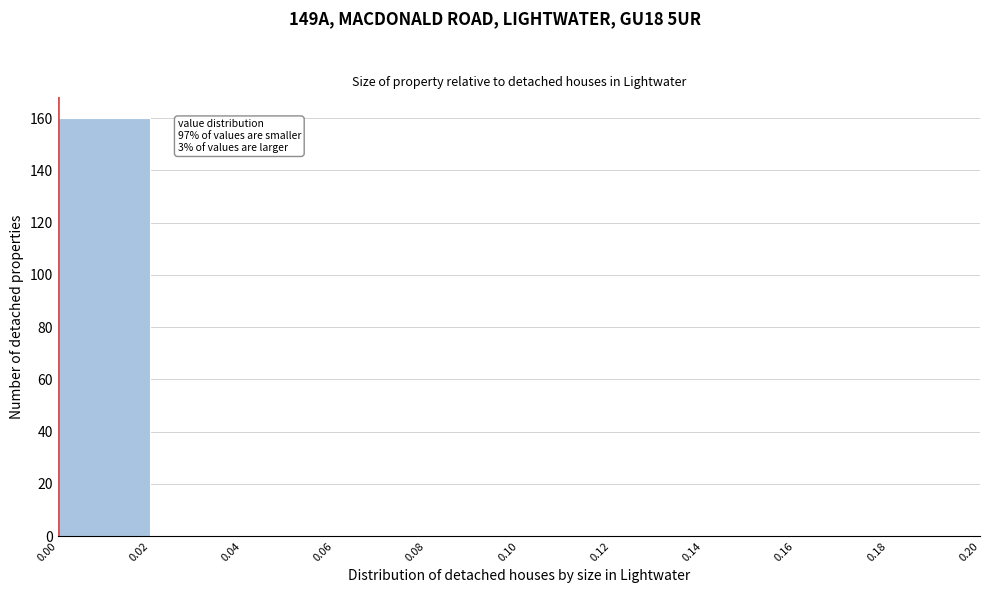

Which range on the x-axis has the tallest bar?

0.00 to 0.02